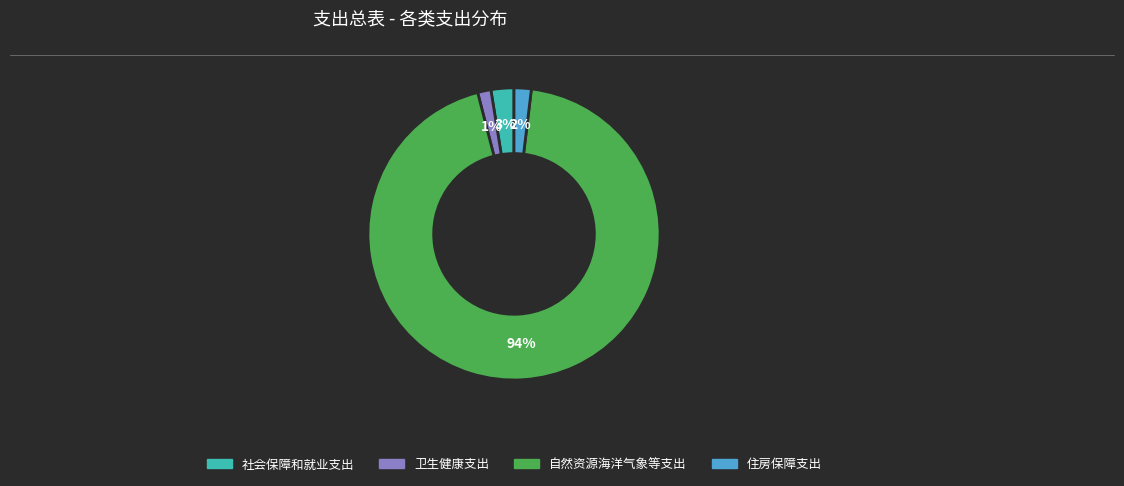

Which category has the biggest portion of the pie?

自然资源海洋气象等支出